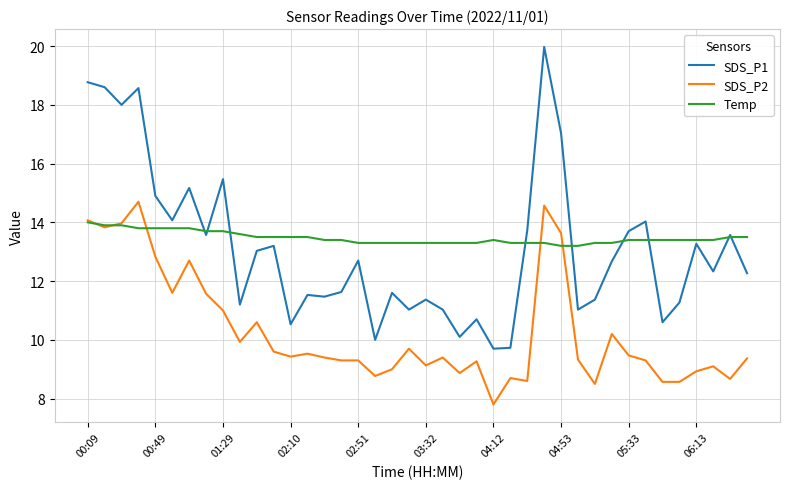

What is the maximum value for Temp?

14.0